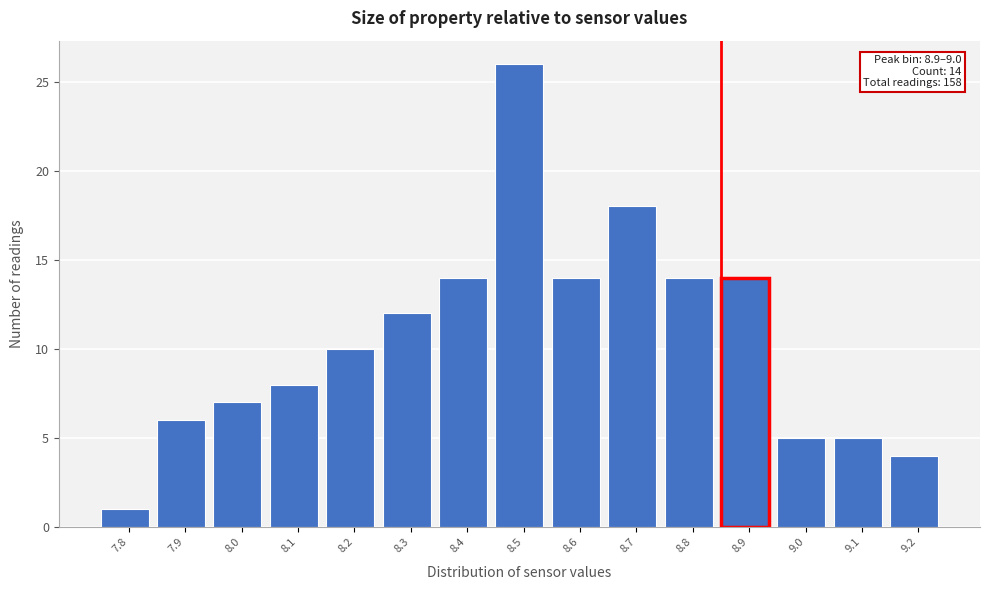

Reading right to left, what are all the values shown in this chart?

9.2=4	9.1=5	9.0=5	8.9=14	8.8=14	8.7=18	8.6=14	8.5=26	8.4=14	8.3=12	8.2=10	8.1=8	8.0=7	7.9=6	7.8=1